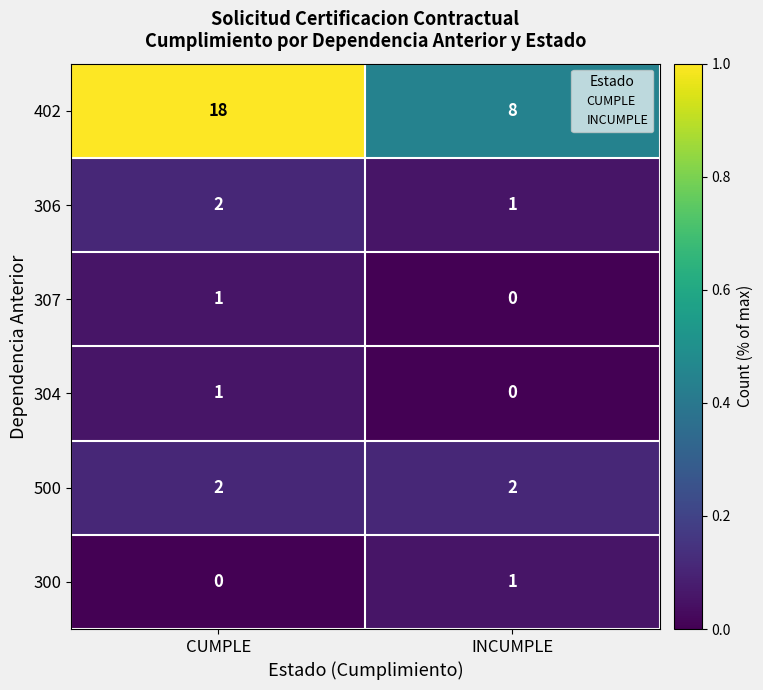

At which category is the sum across all series the highest?

CUMPLE